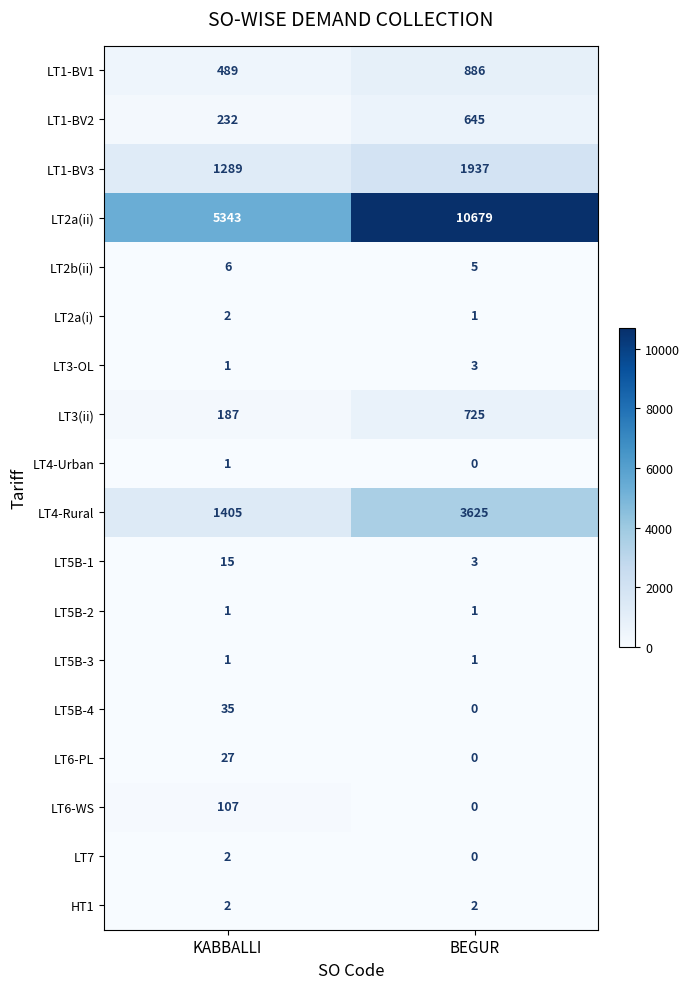

What is the average value of the LT5B-4 series?

18